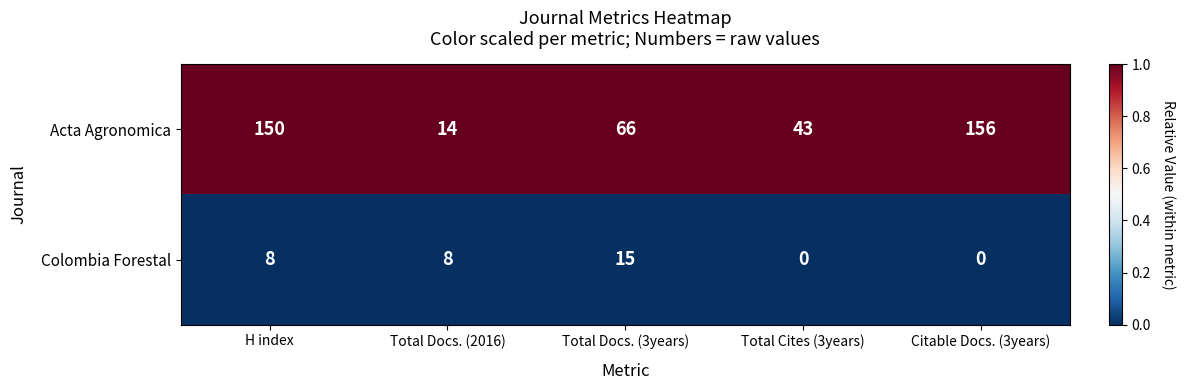

Which label corresponds to the largest value in the chart?

Citable Docs. (3years)